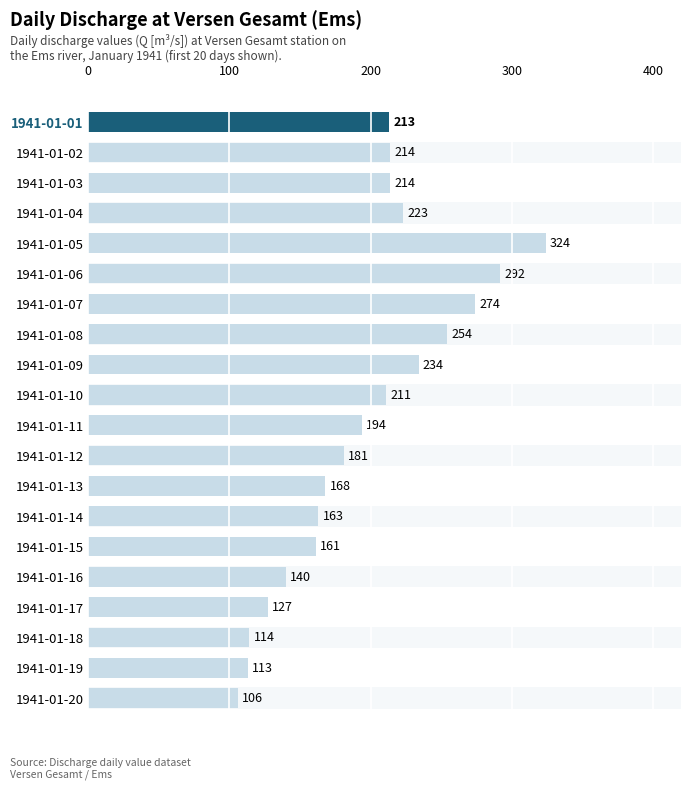

What is the maximum value shown in the chart?

324